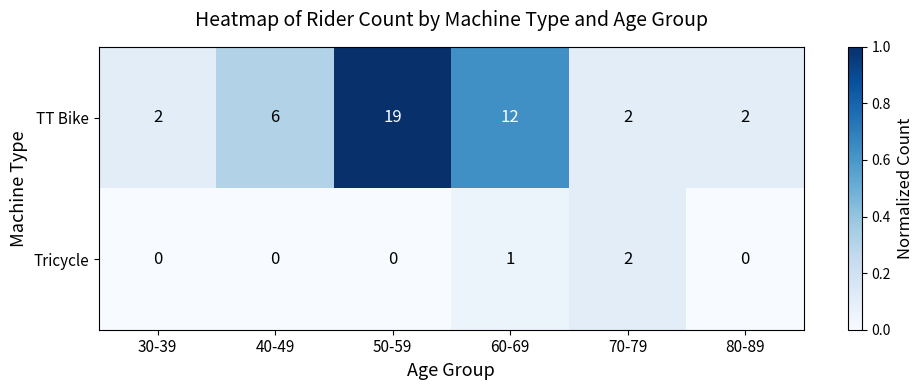

True or false: TT Bike has a value of 6 at 40-49.

True